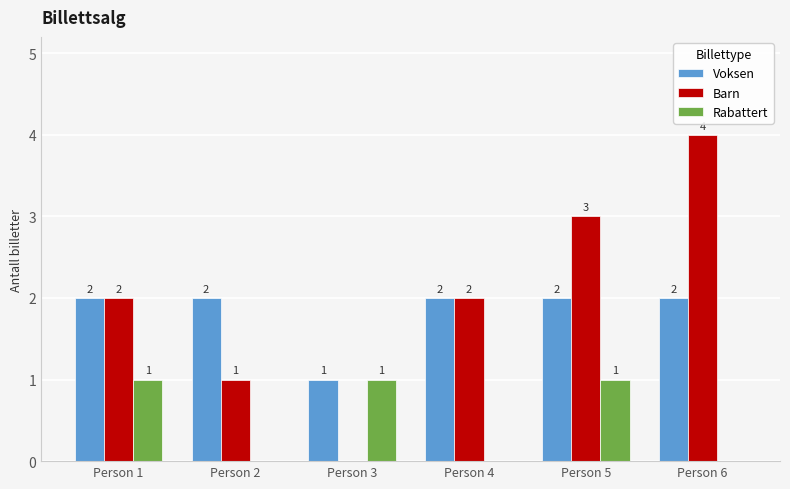

What is the greatest value displayed?

4